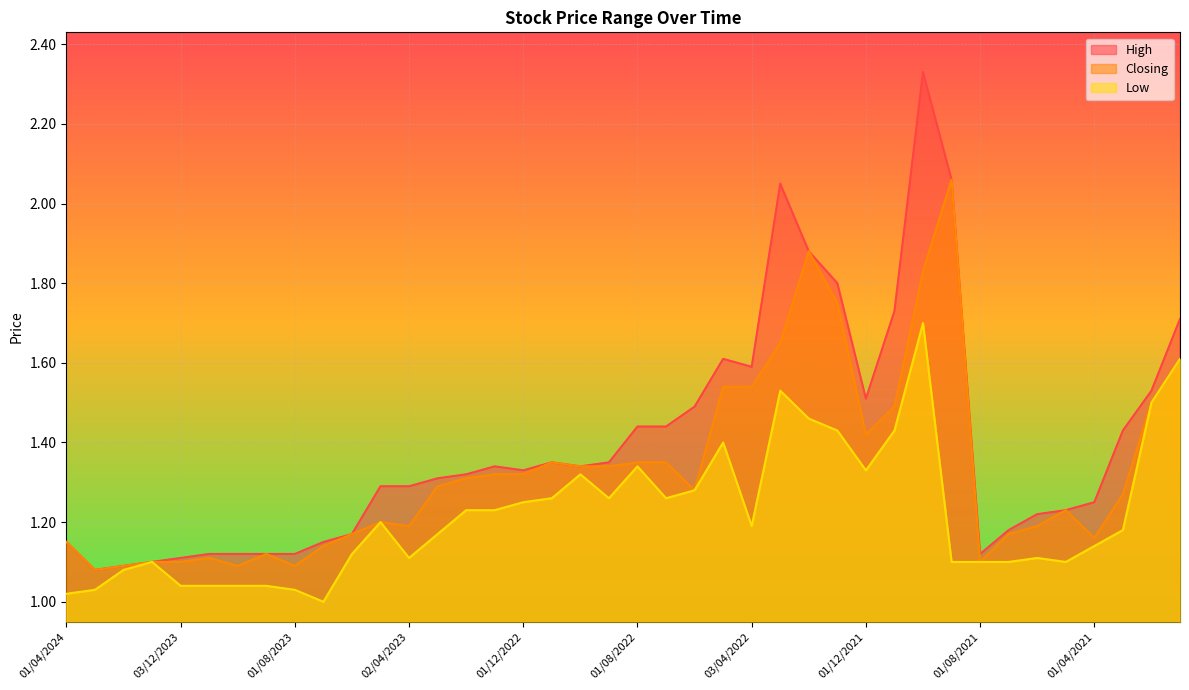

Where is the first local maximum for Low?

02/01/2024